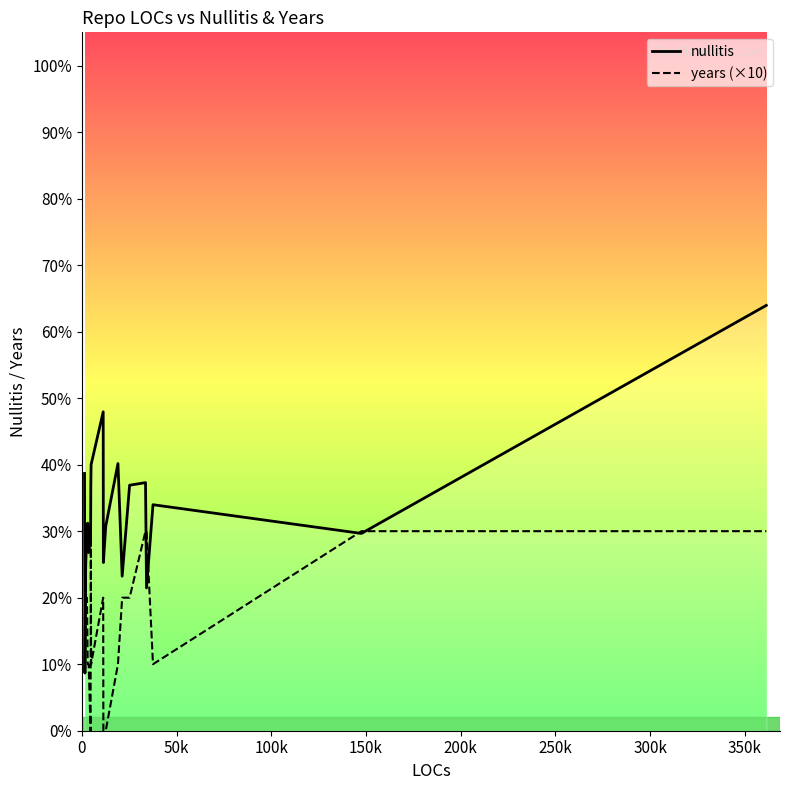

Rank the series by their average value, from lowest to highest.

years (×10), nullitis